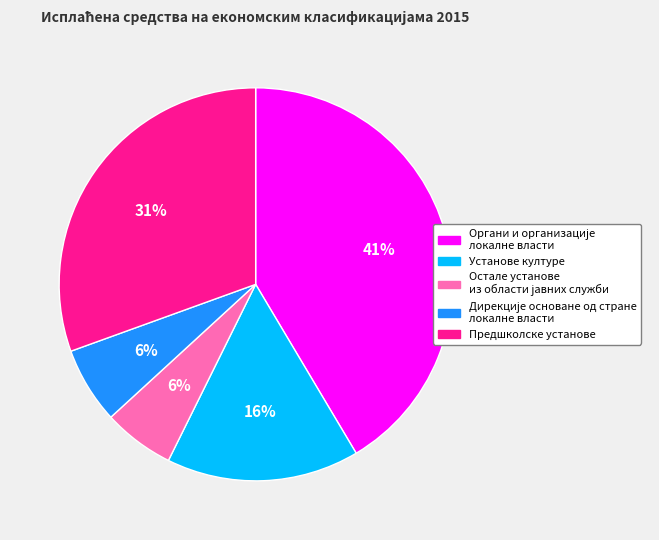

True or false: Установе културе accounts for 16% of the total.

True